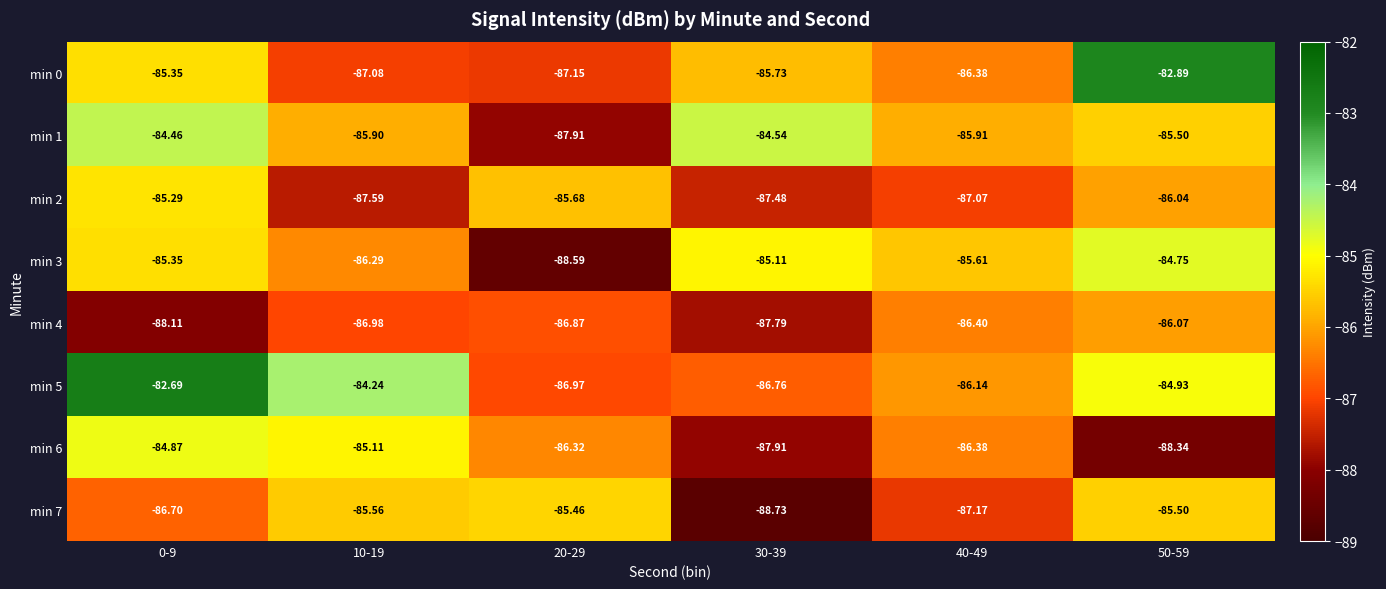

Is the value of min 4 at 40-49 greater than the value of min 0 at 20-29?

Yes